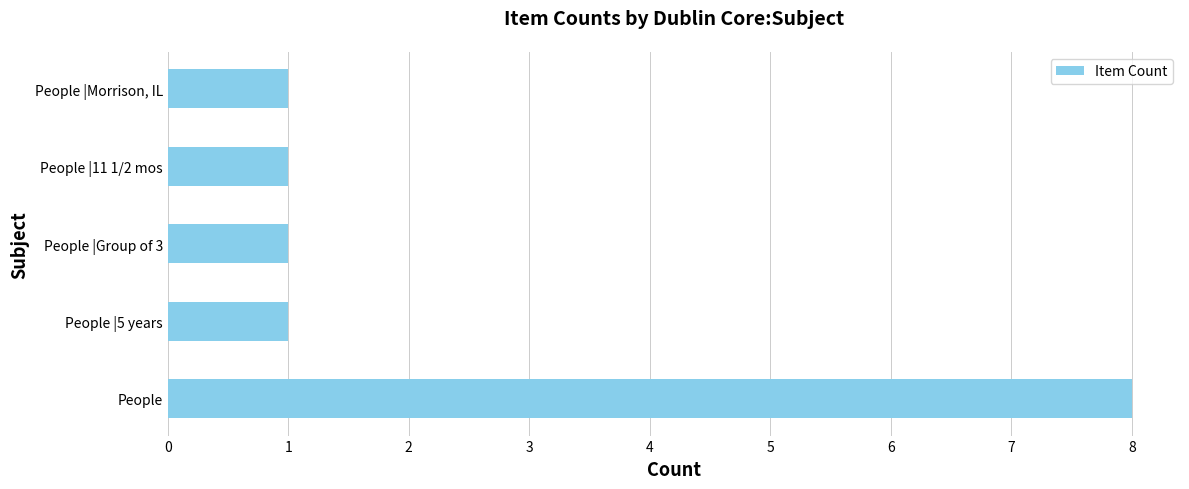

How many data points does each series have?

5